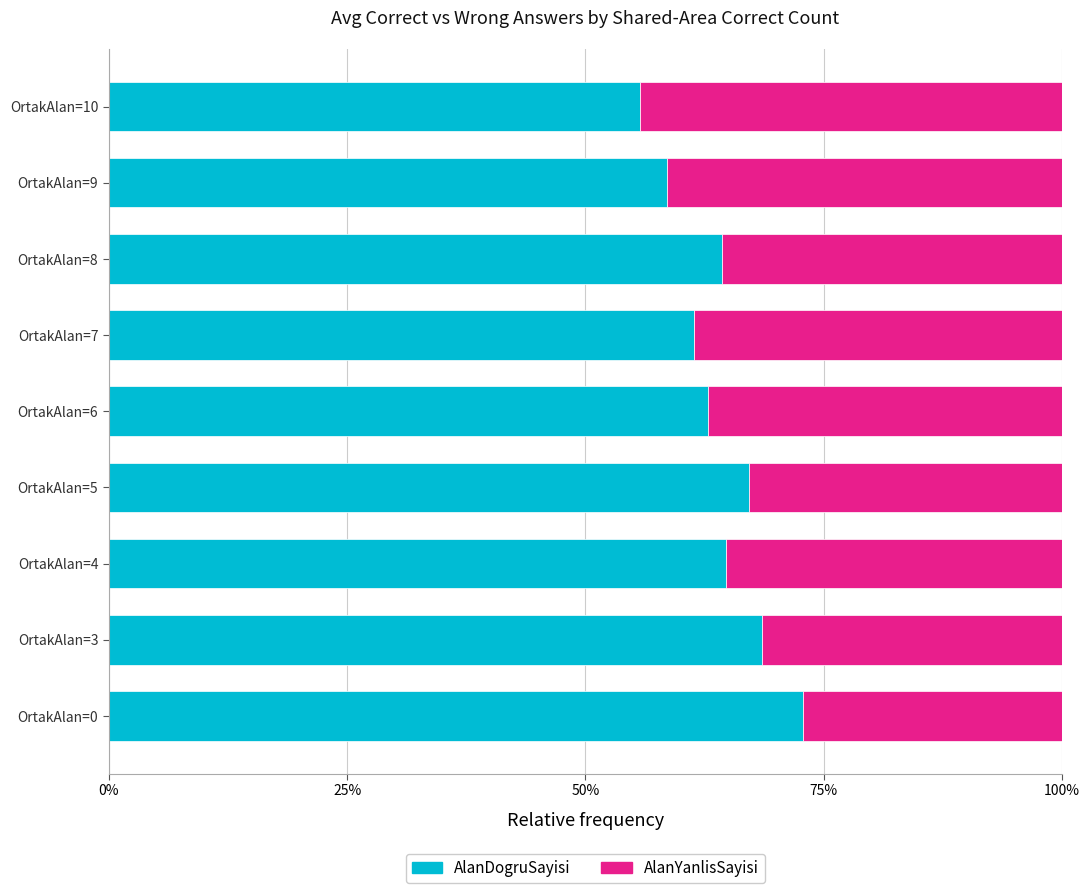

What value does the AlanDogruSayisi series have at OrtakAlan=3?

68.6